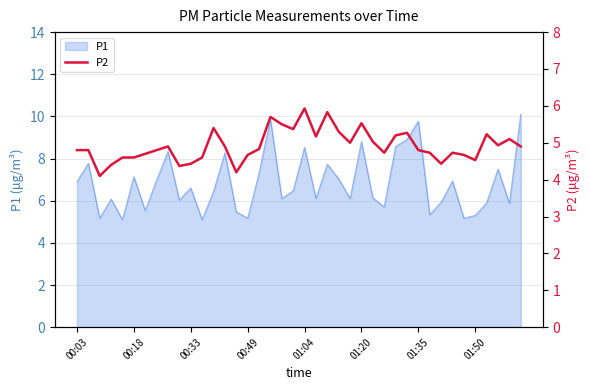

How many interior local valleys (lower than both neighbors) does the data have?

10